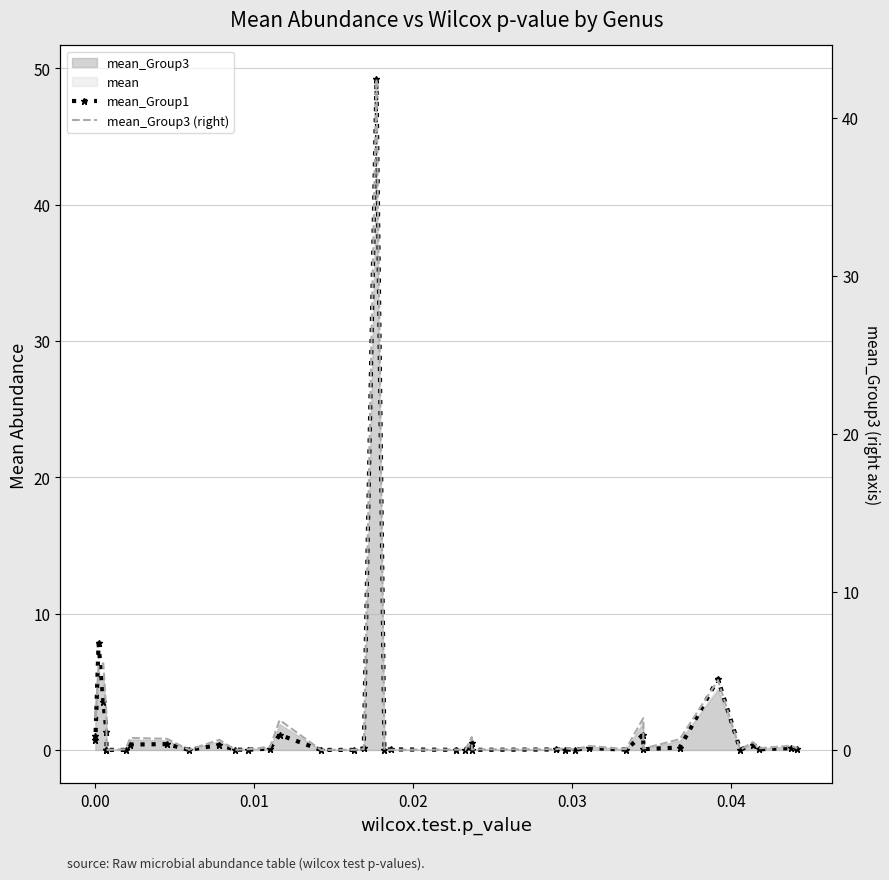

True or false: mean_Group1 and mean_Group3 (right) intersect in this chart.

True